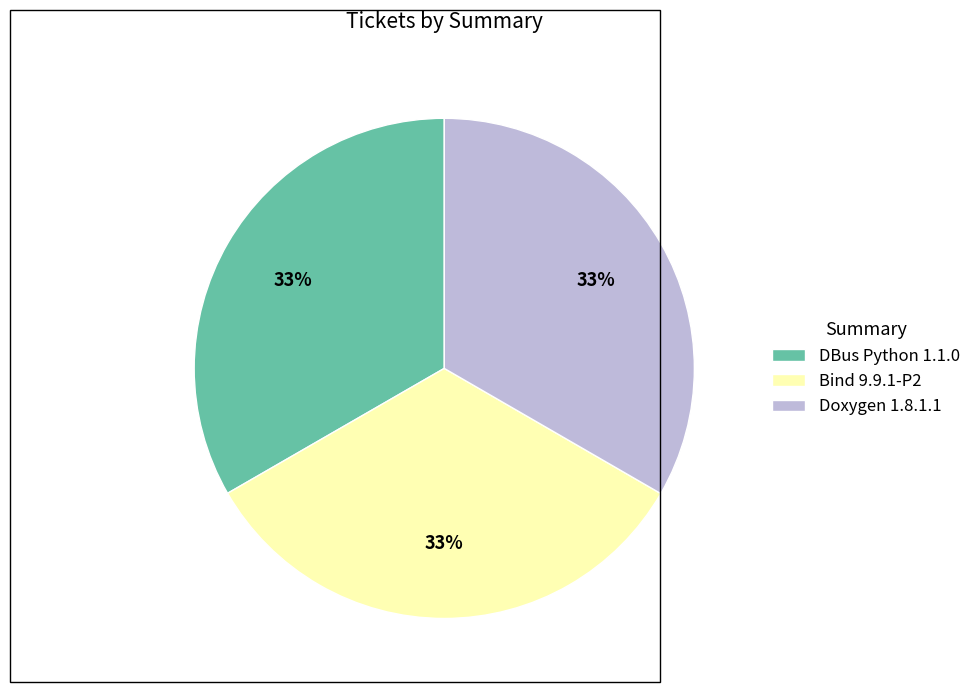

To the nearest percent, what portion does Bind 9.9.1-P2 represent?

33%